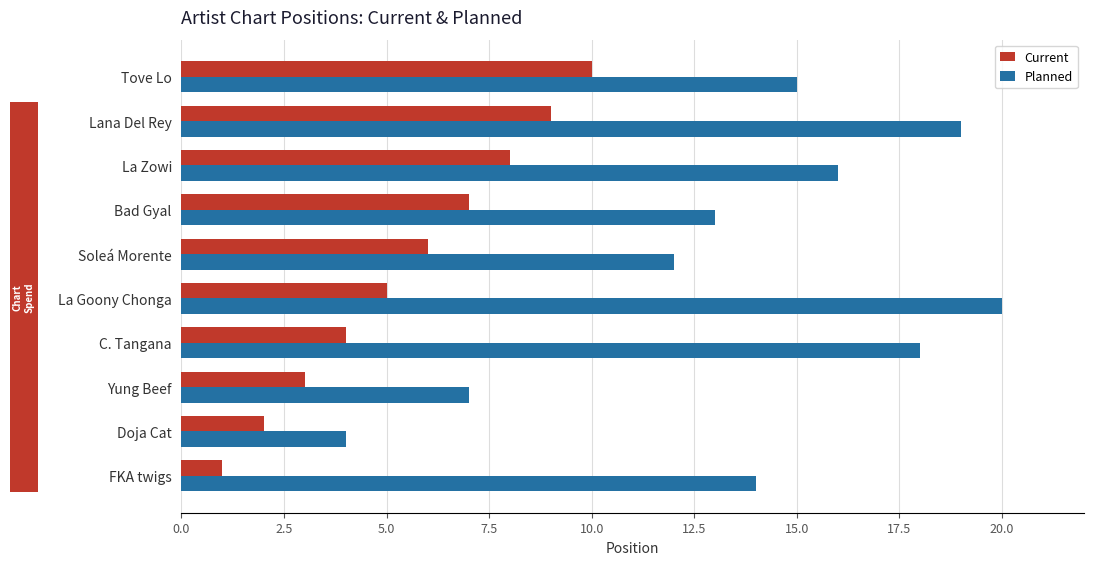

True or false: Planned has a value of 6 at Soleá Morente.

False